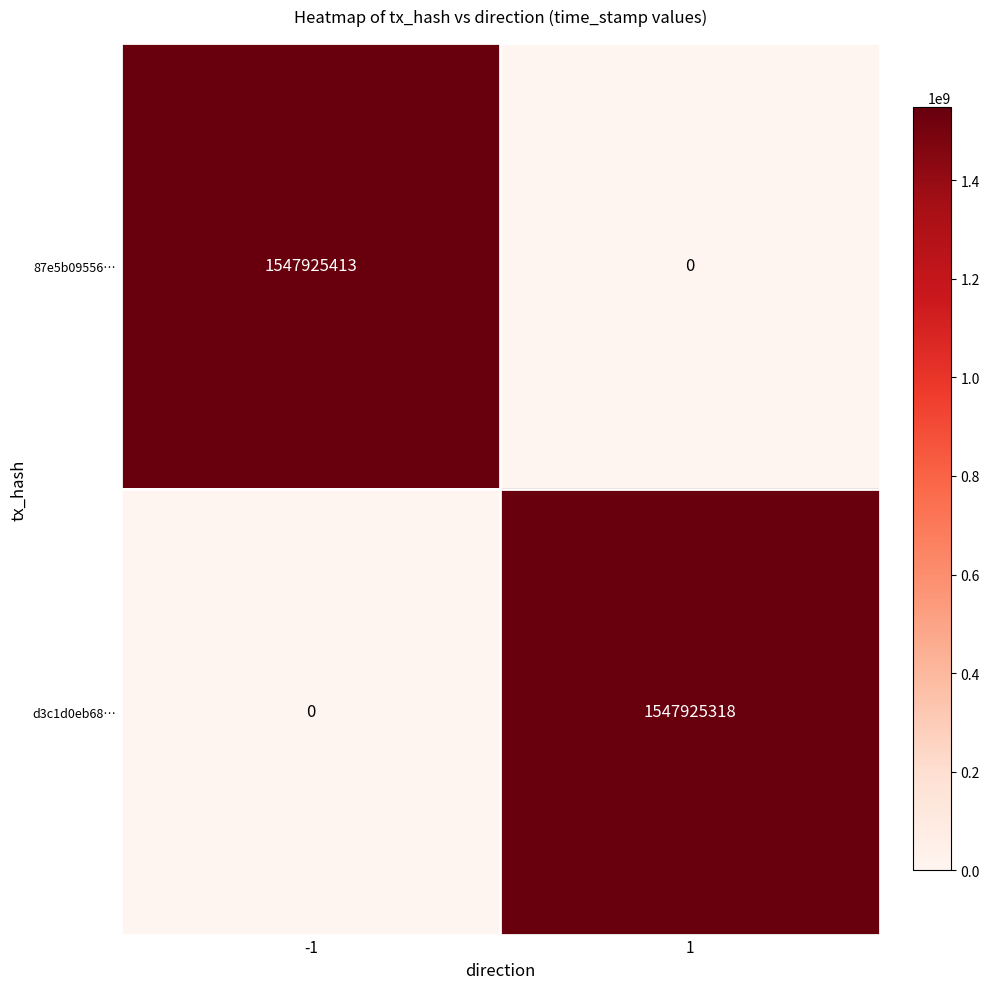

What is the sum of all 87e5b09556… values?

1547925413